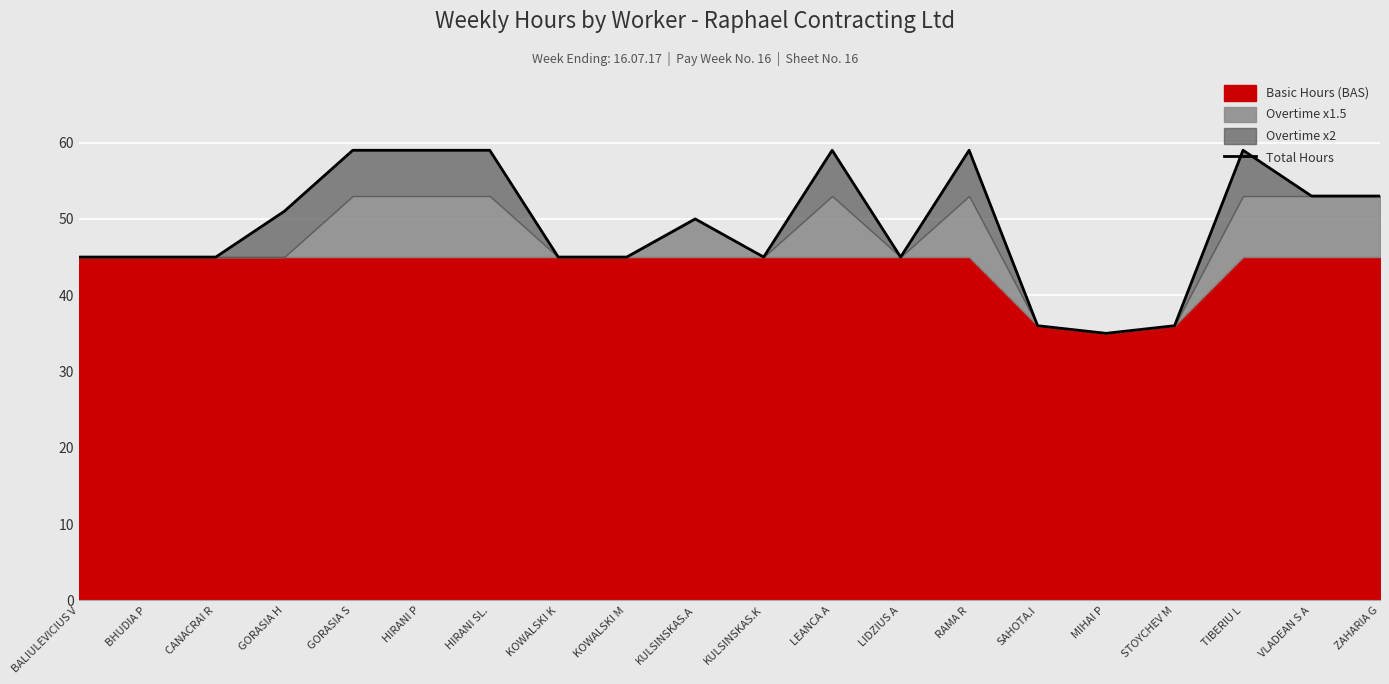

Between VLADEAN S A and KOWALSKI K, which is larger?

VLADEAN S A